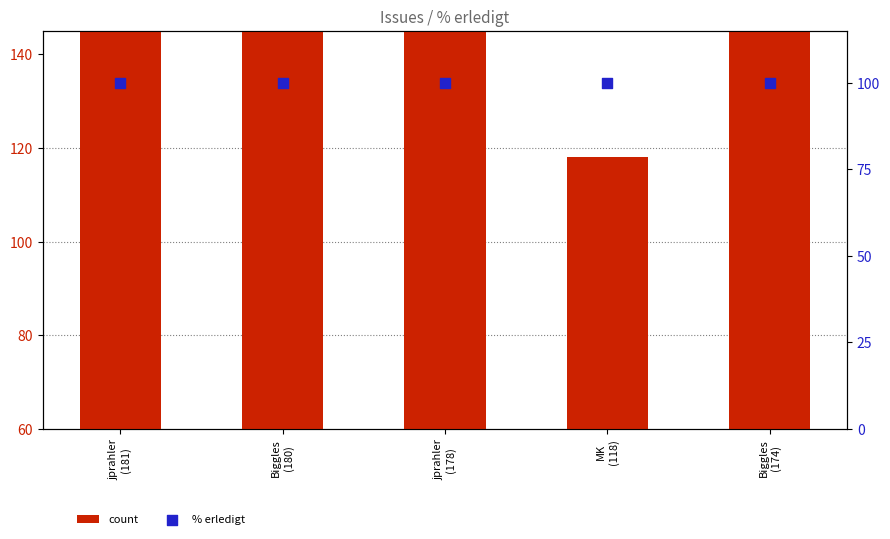

Which series has the largest total across all categories?

count